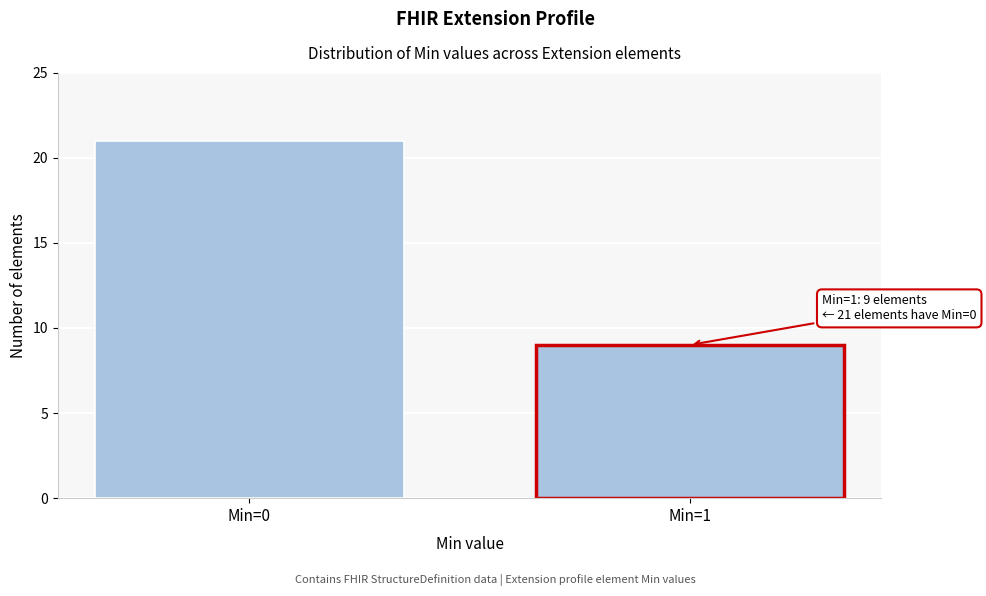

Reading left to right, what are all the values shown in this chart?

21	9